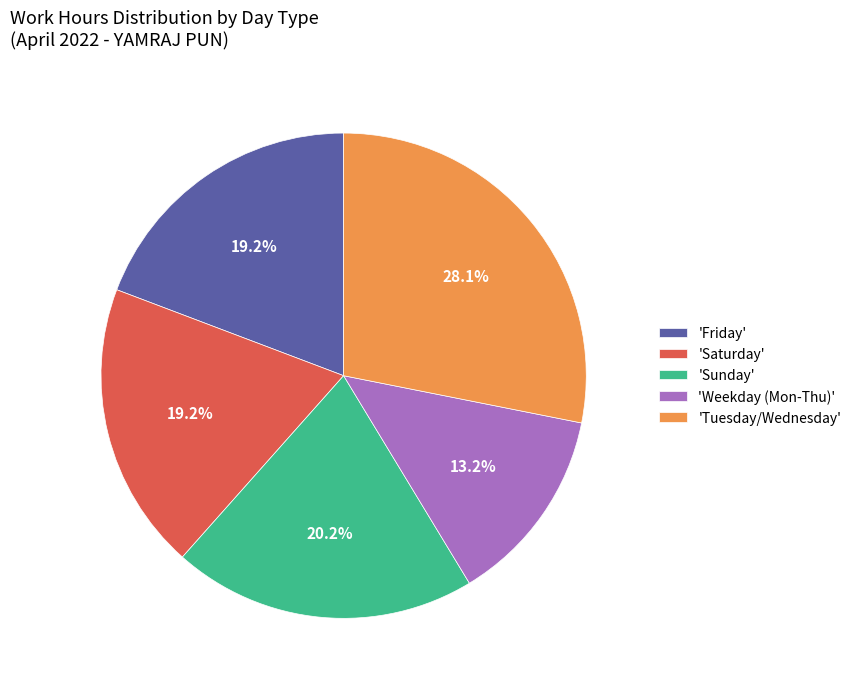

Does 'Sunday' account for over 50% of the chart?

No